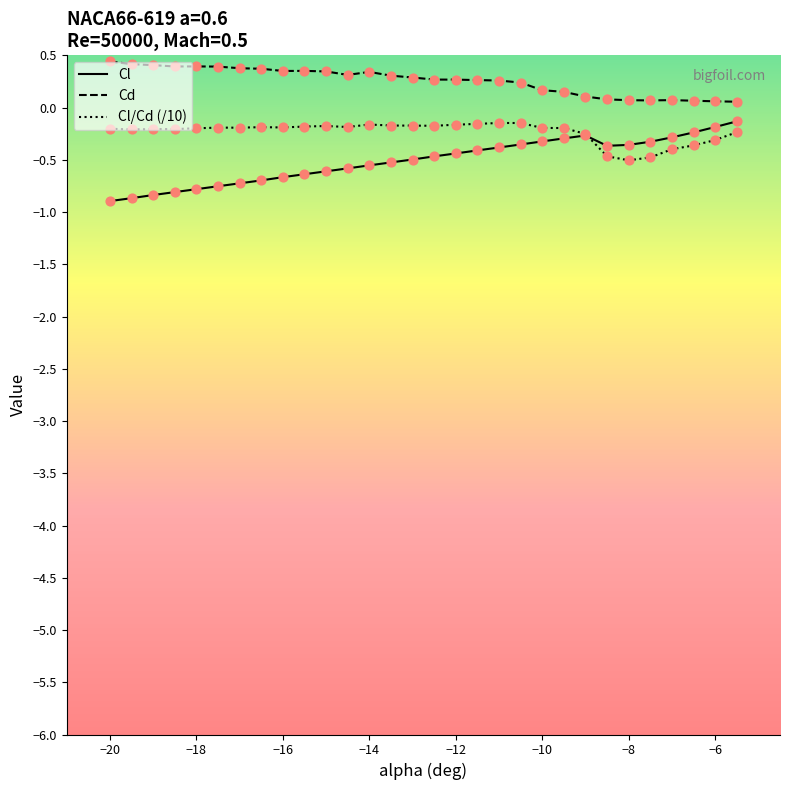

At how many categories does at least one series exceed 0?

30